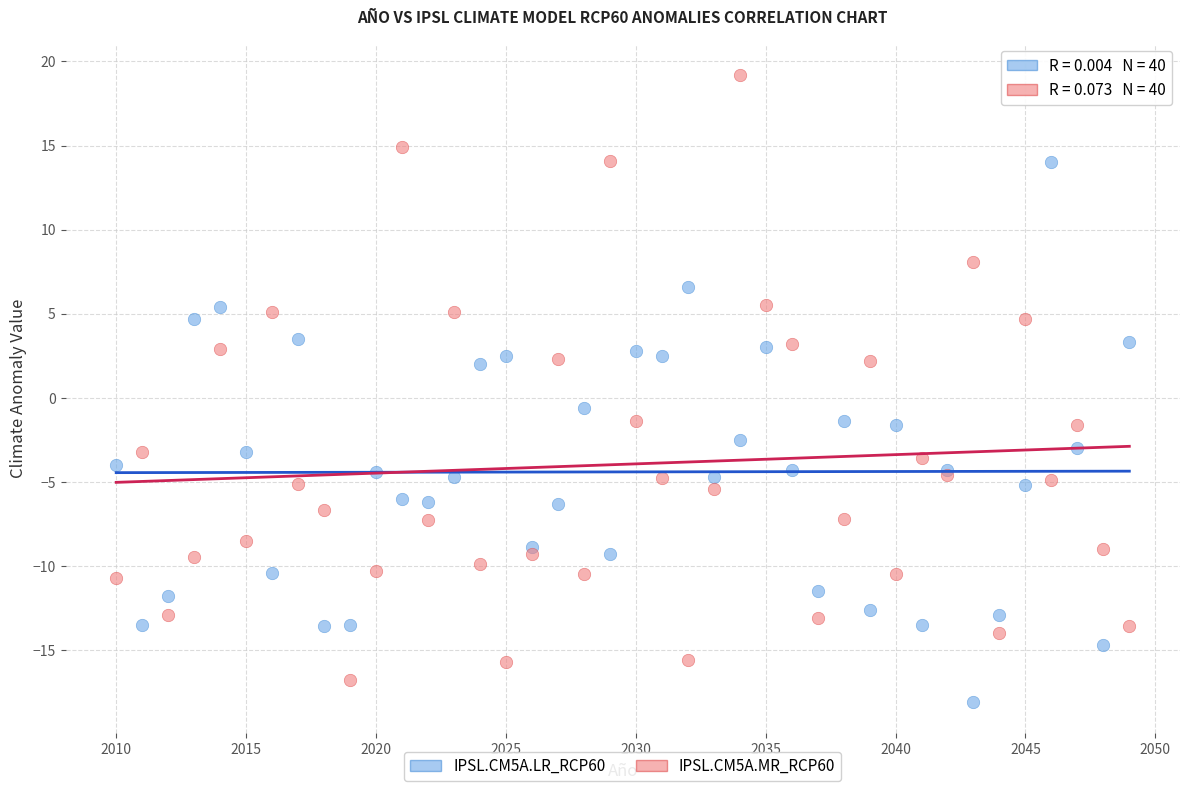

What are all the series names shown in the legend?

IPSL.CM5A.LR_RCP60, IPSL.CM5A.MR_RCP60